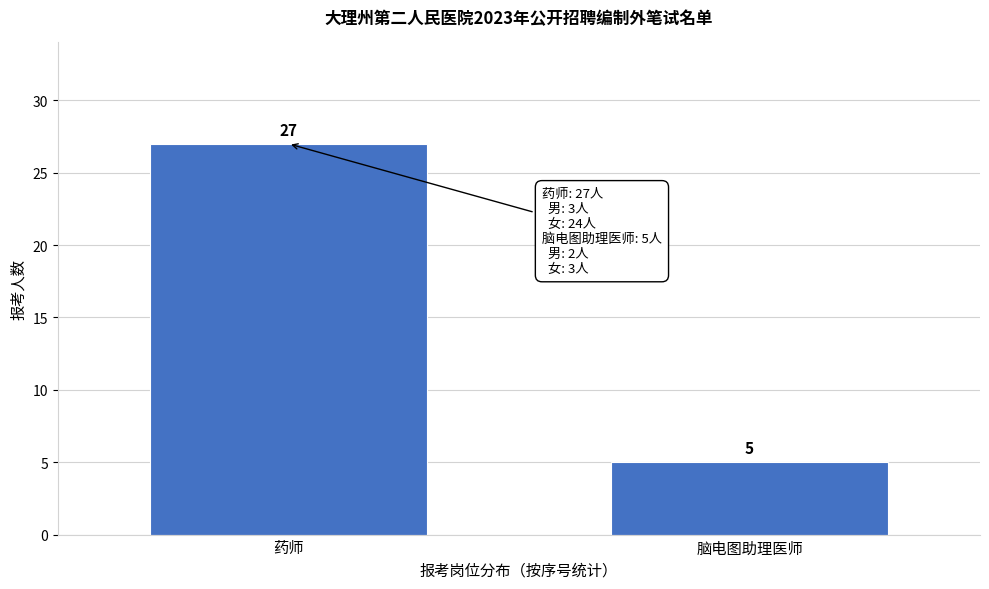

Reading left to right, transcribe all the data shown in this chart.

27	5